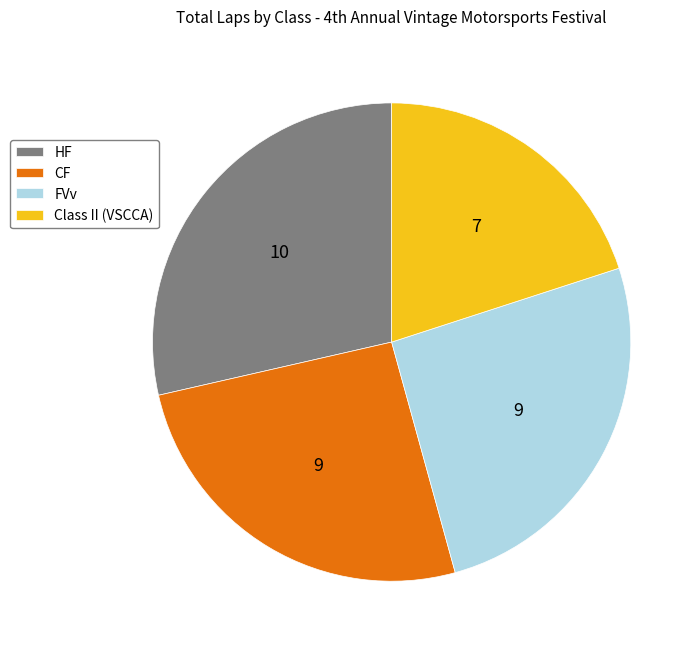

Is Class II (VSCCA) the majority of the pie?

No